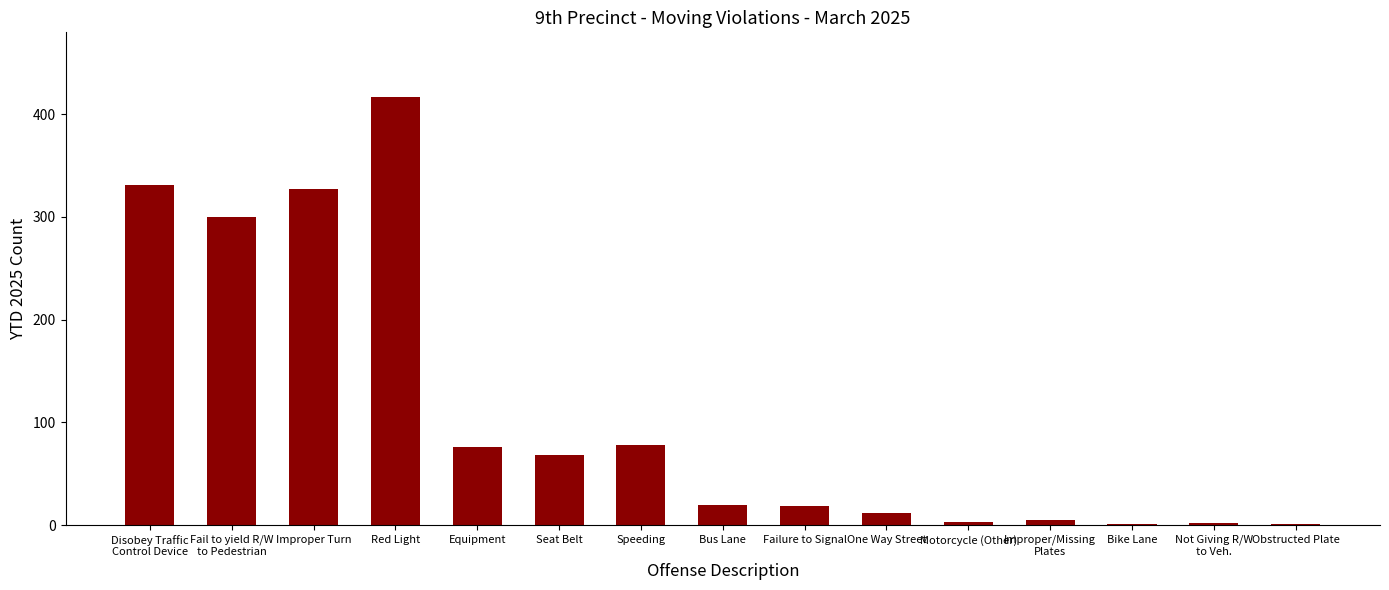

What is the sum of all values?

1660